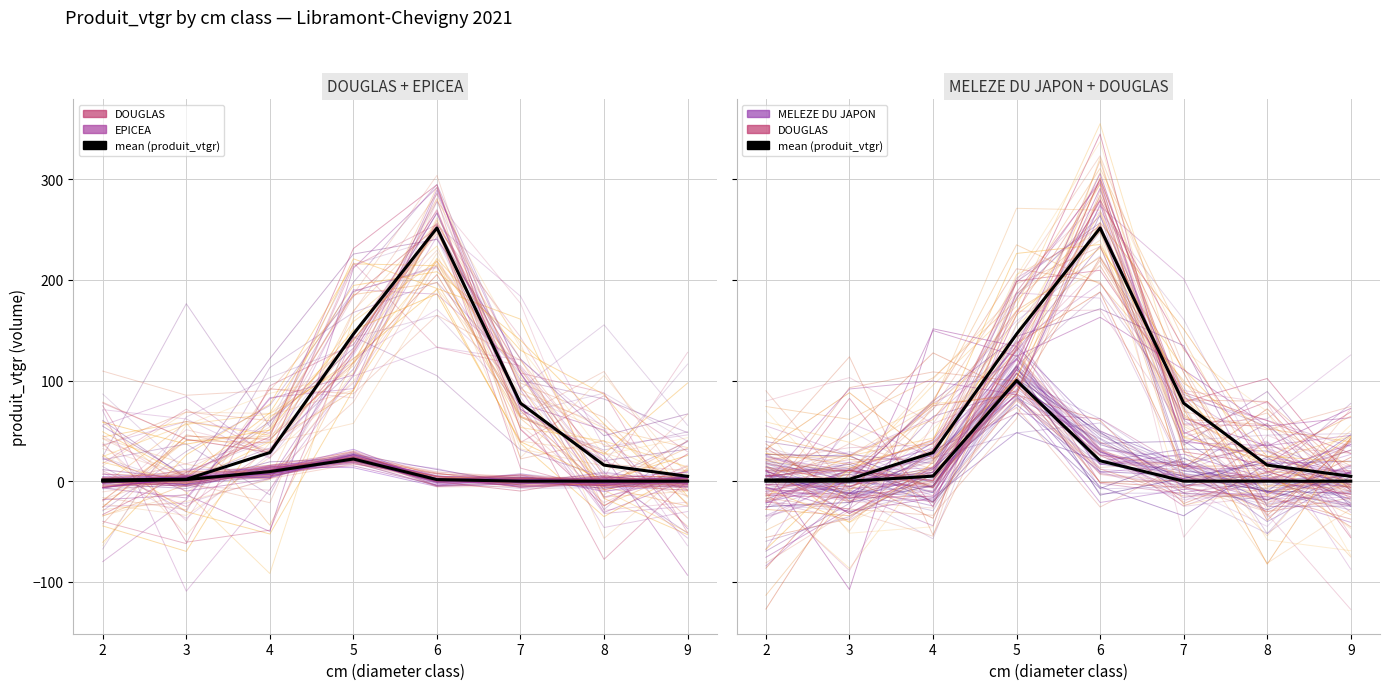

How many series are shown in this chart?

3